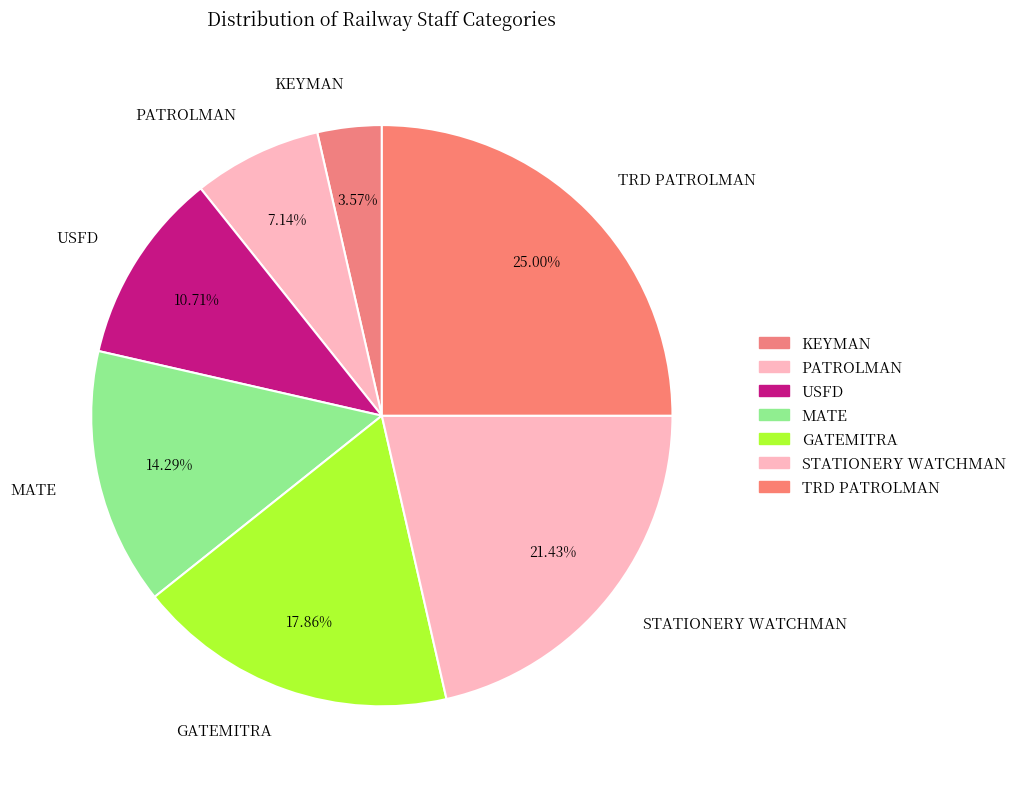

To the nearest percent, what percentage of the pie is STATIONERY WATCHMAN?

21%